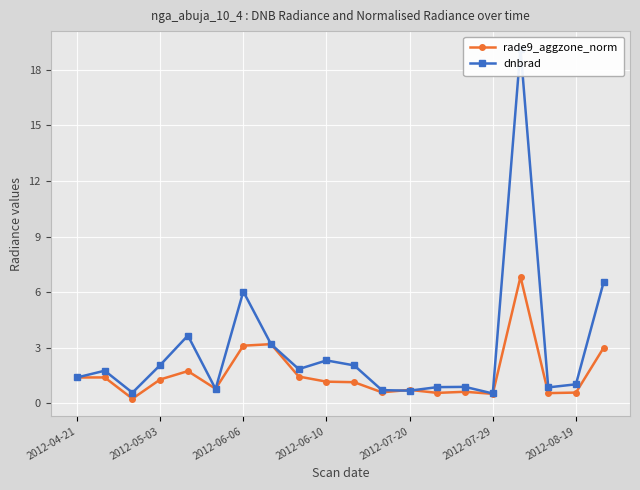

Is it true that rade9_aggzone_norm equals 2.2 at 2012-04-21?

False